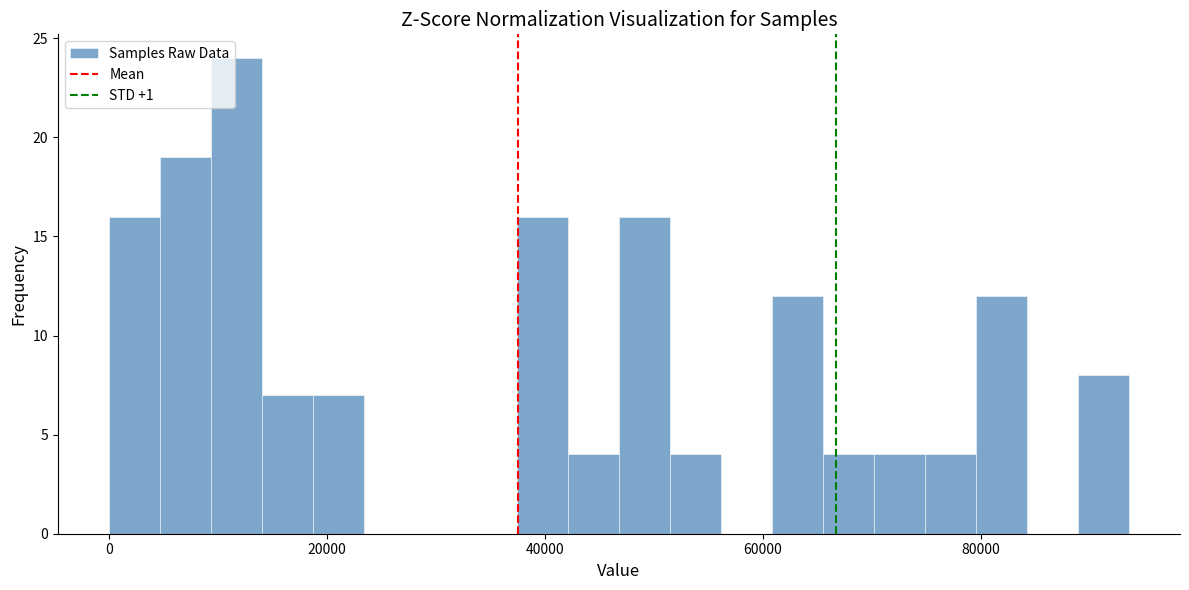

Around what value on the x-axis is the tallest bar? Give the approximate position of its centre, as read against the axis.

12000